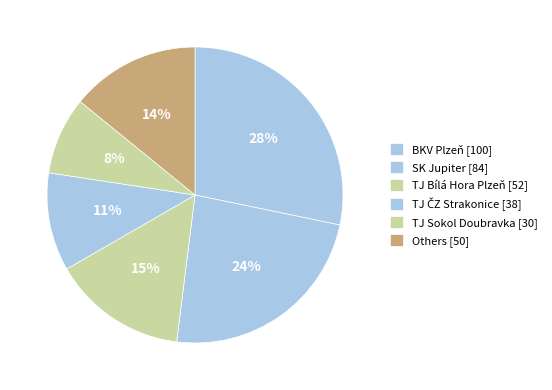

How many segments does this pie chart have?

6